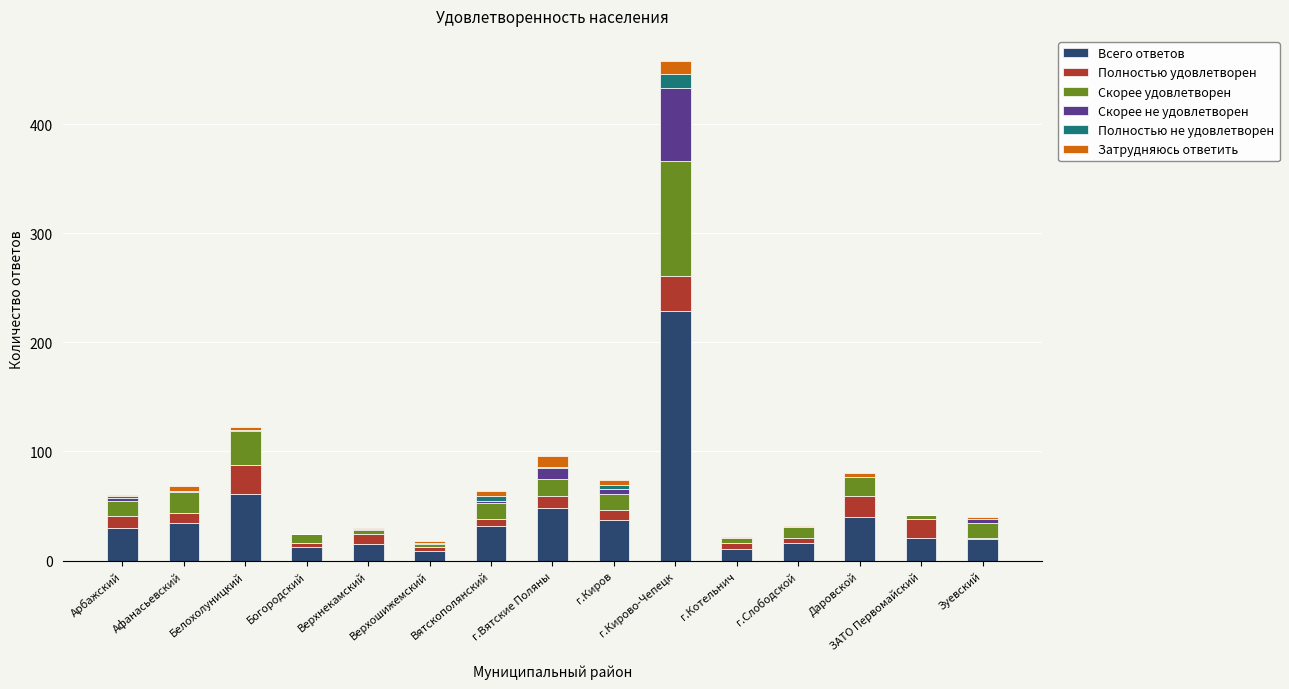

The value of Всего ответов at г.Киров is 55. True or false?

False